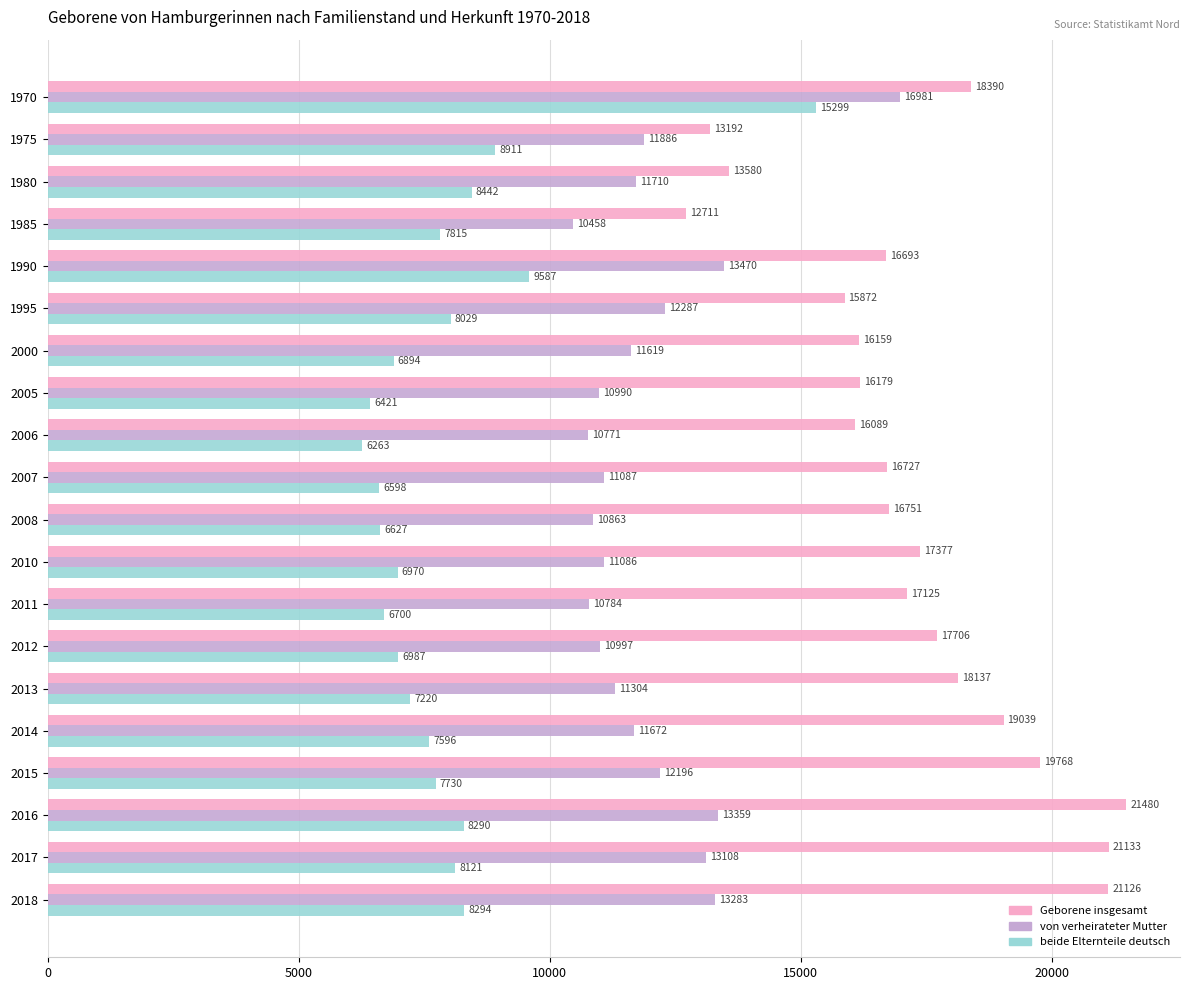

Where is Geborene insgesamt nearest to the value 17095?

2011